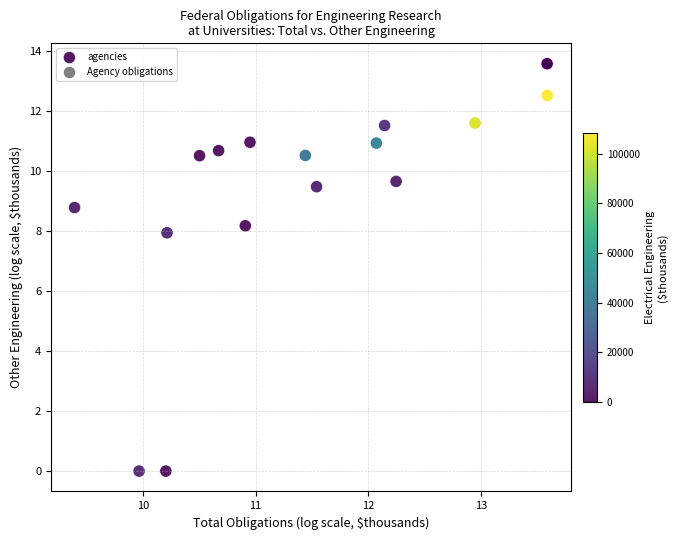

What Y value in the scatter plot is closest to 6?

7.9